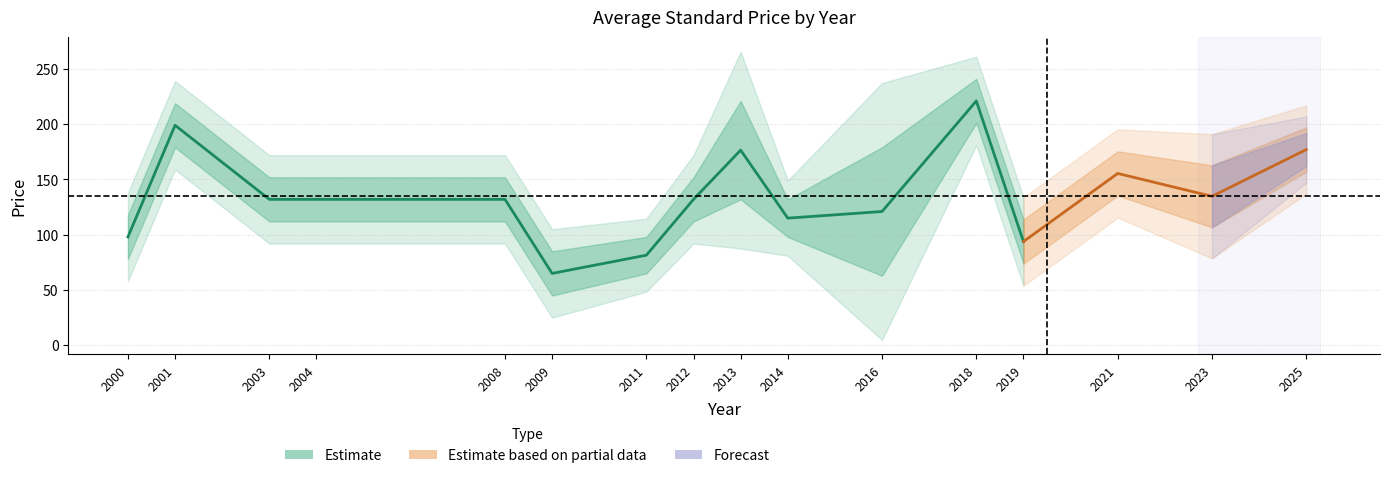

True or false: Avg Price (PRINT) has more than 2 points higher than both neighbors.

True